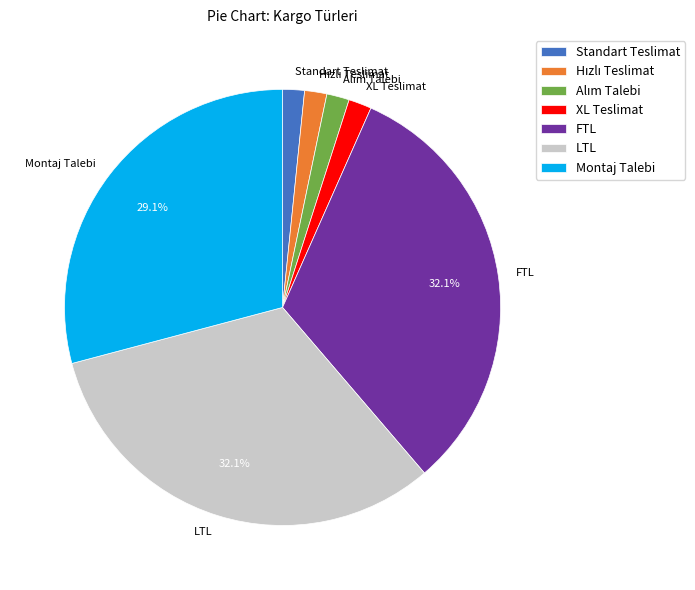

Approximately how many times larger is the value at Standart Teslimat compared to XL Teslimat?

0.9